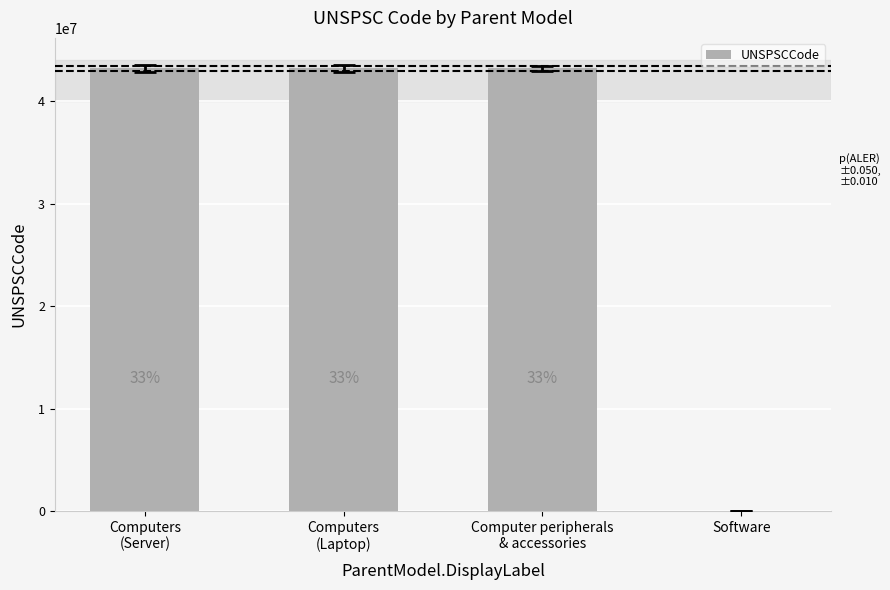

Rank the categories by value from highest to lowest.

Computer peripherals
& accessories, Computers
(Laptop), Computers
(Server), Software